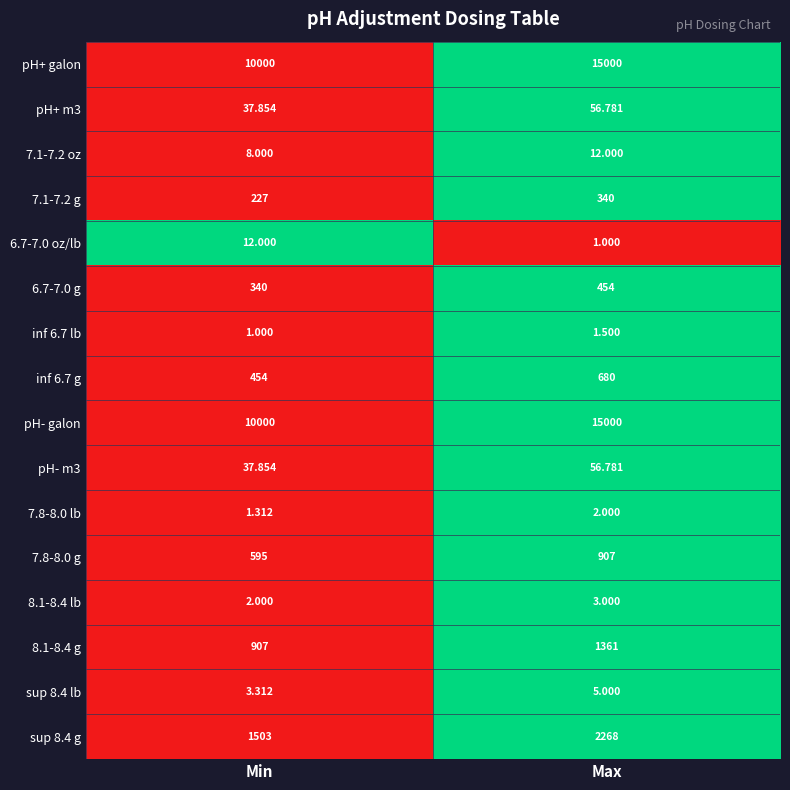

How many categories are shown in the chart?

2